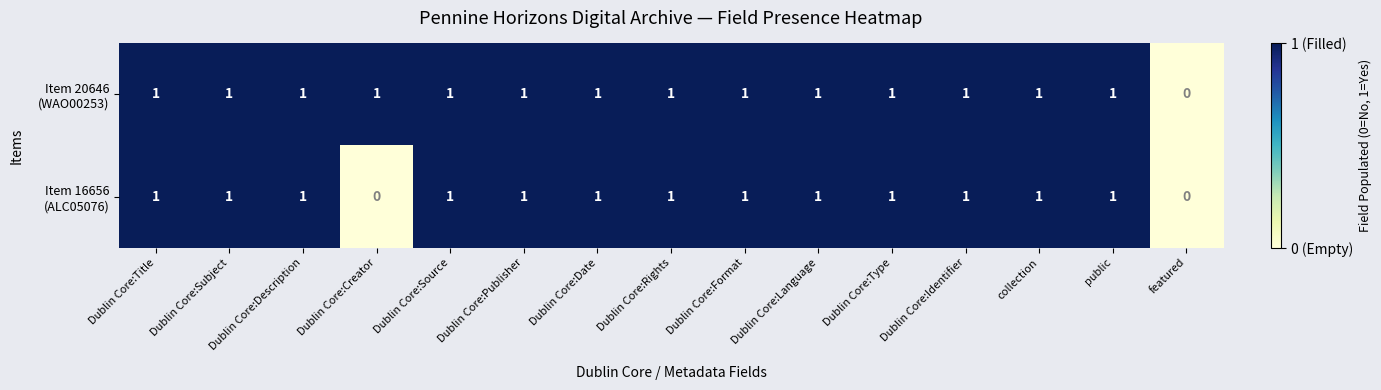

How many data points does each series have?

15